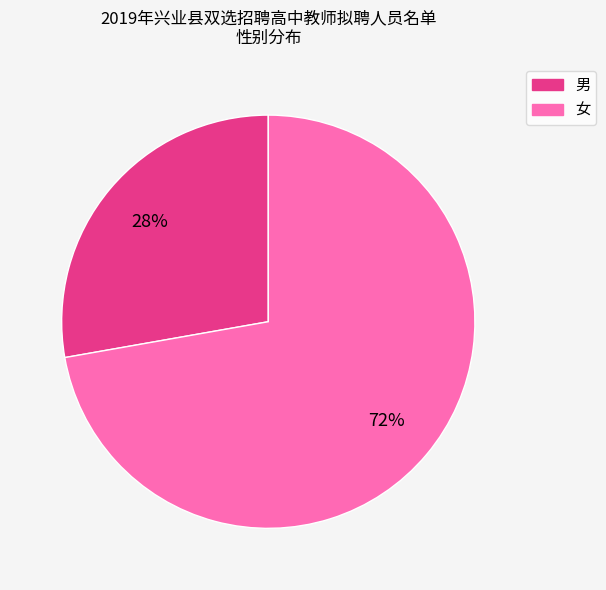

Rank the categories by value from highest to lowest.

女, 男